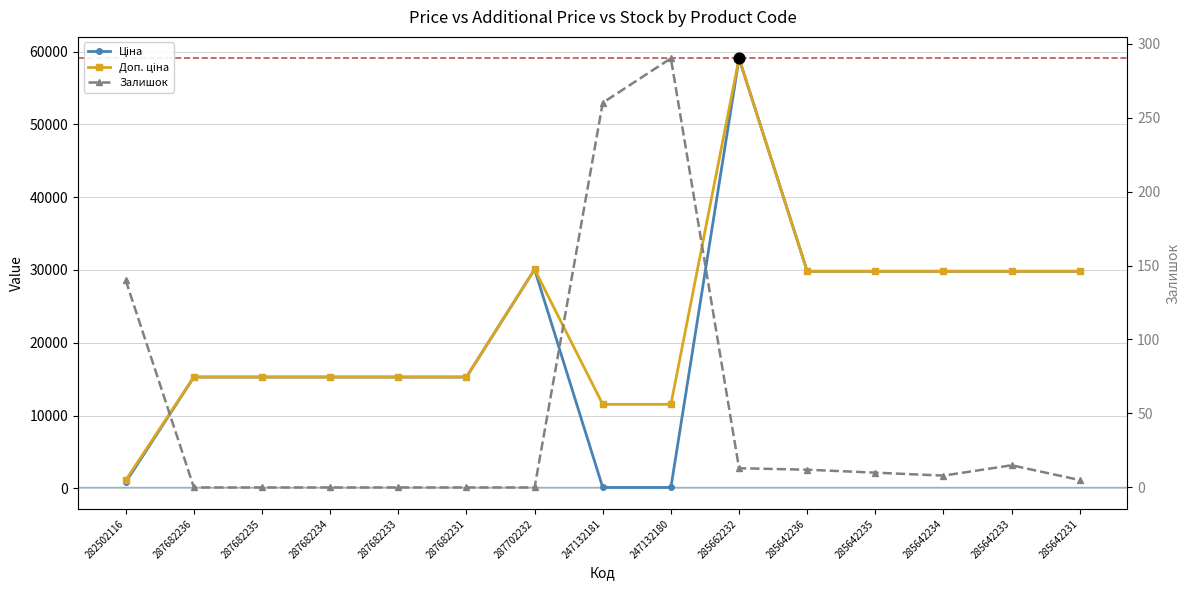

What is the total value across all series at 285642234?

59646.3